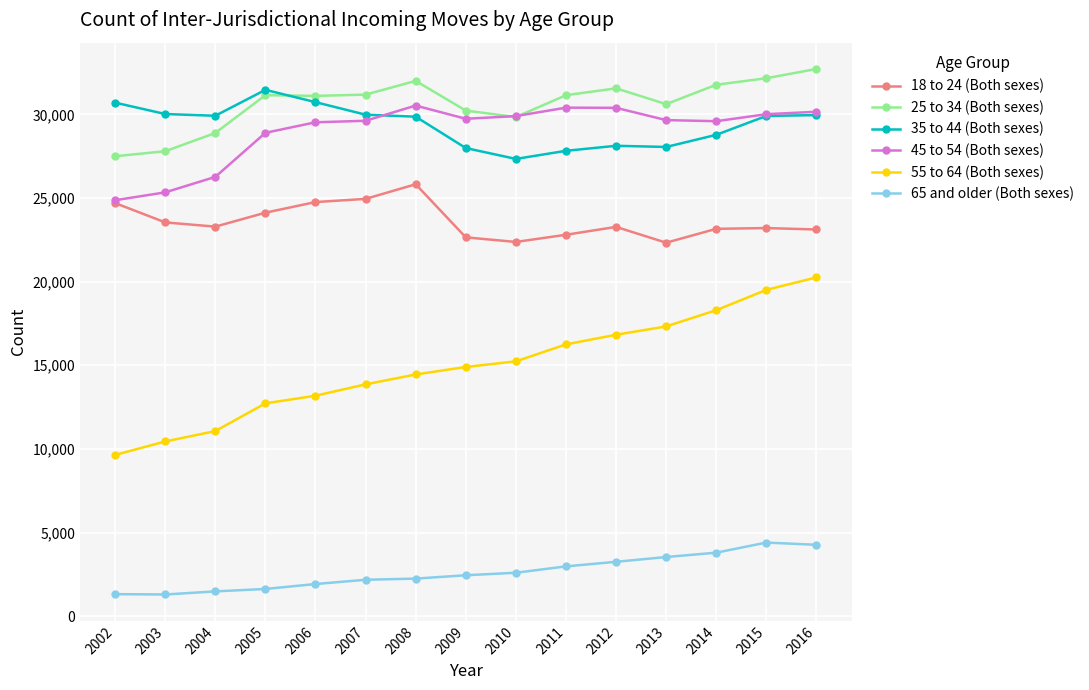

True or false: 18 to 24 (Both sexes) and 35 to 44 (Both sexes) intersect in this chart.

False